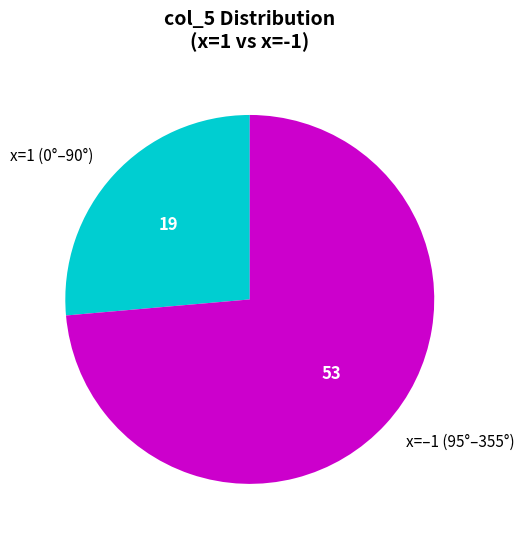

Which category has the smallest portion of the pie?

x=1 (0°–90°)